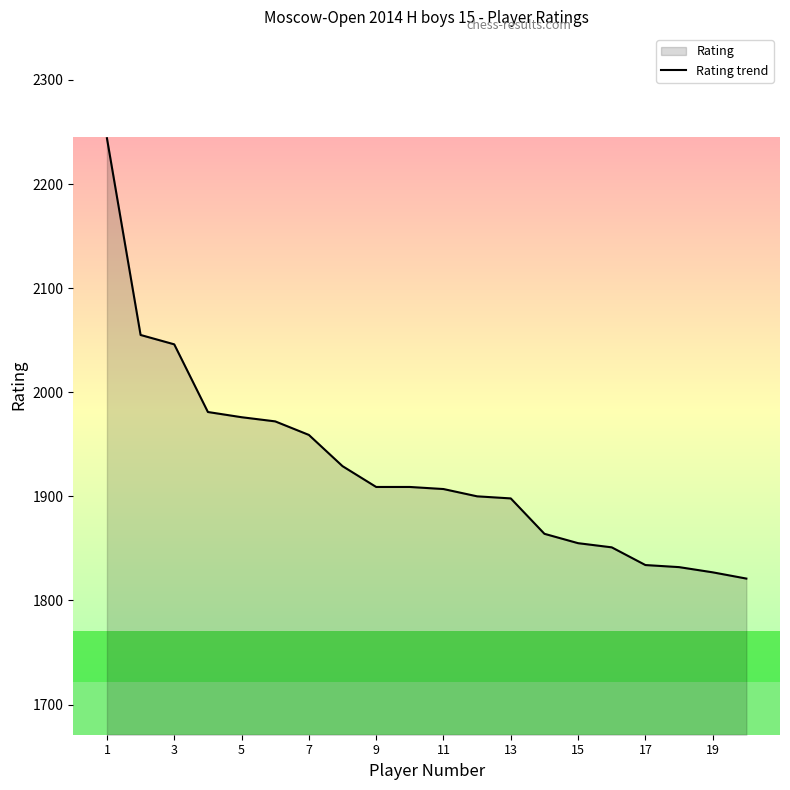

Where is the data nearest to the value 2032?

3